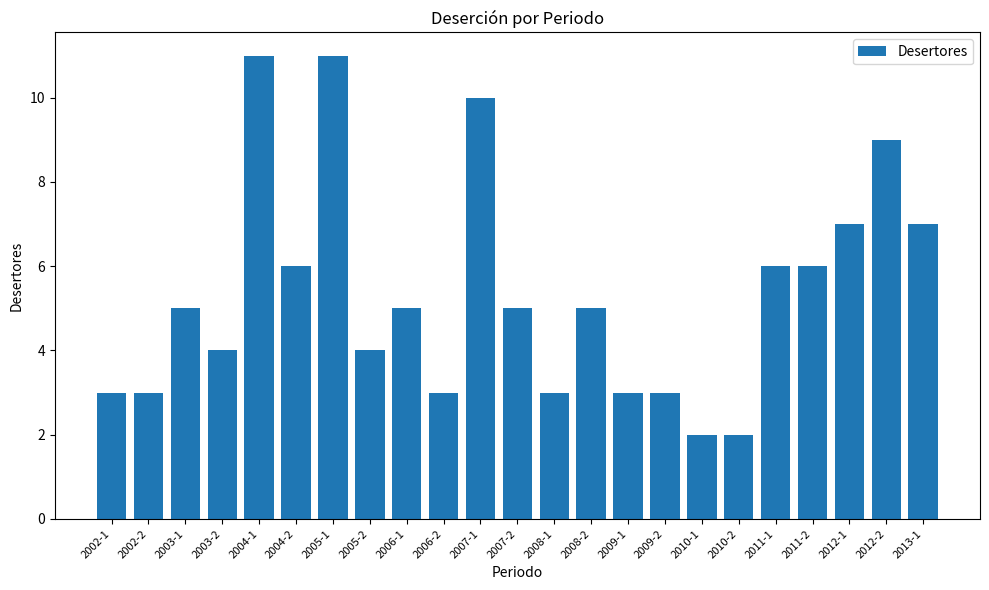

What is the sum of all values?

123